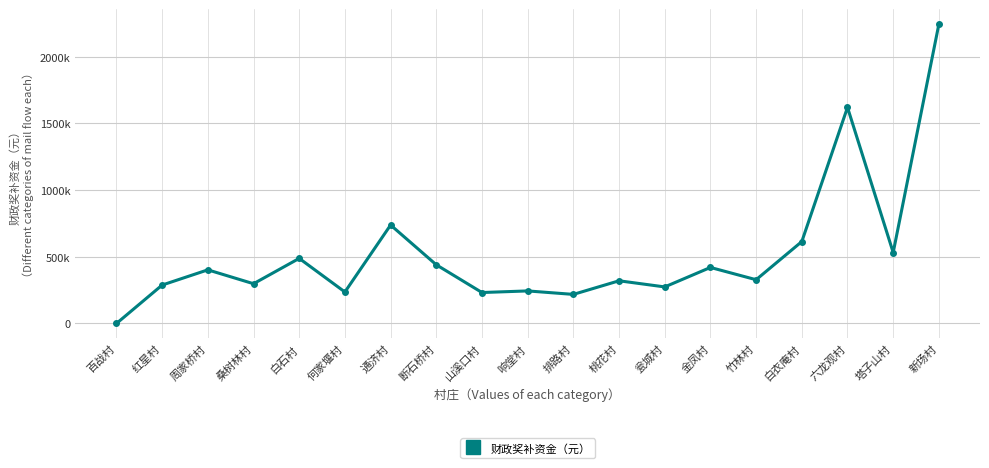

At which label is the value closest to 1122000?

通济村